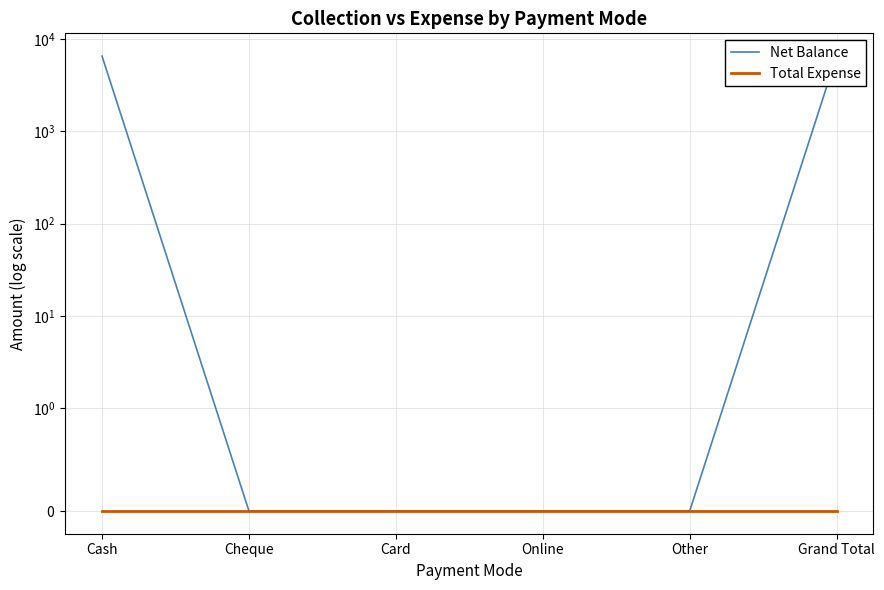

How many series are shown in this chart?

2